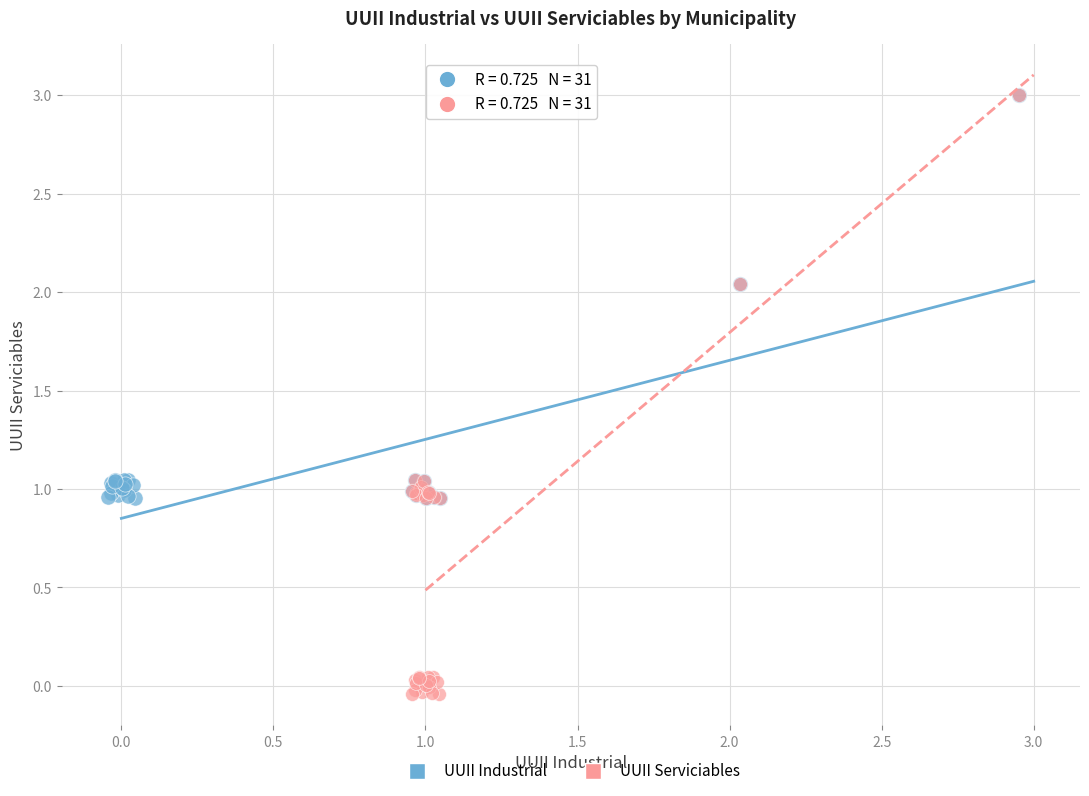

Which series has the largest Y range (max minus min)?

UUII Serviciables